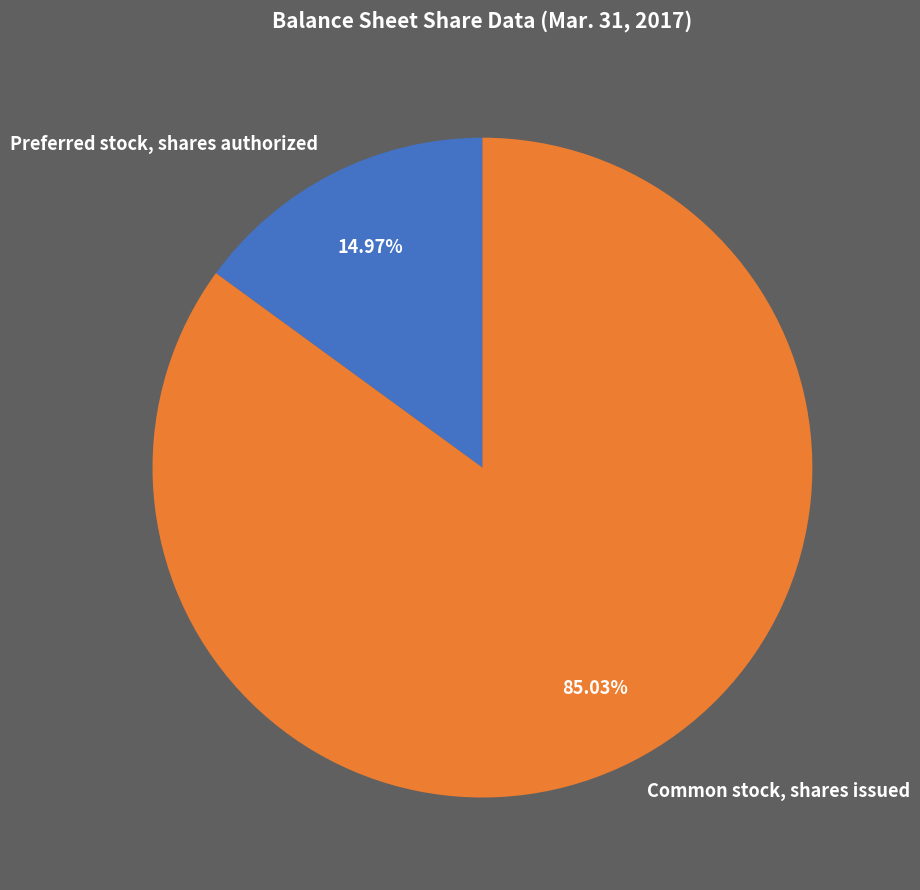

To the nearest percent, what percentage of the pie is Preferred stock, shares authorized?

15%